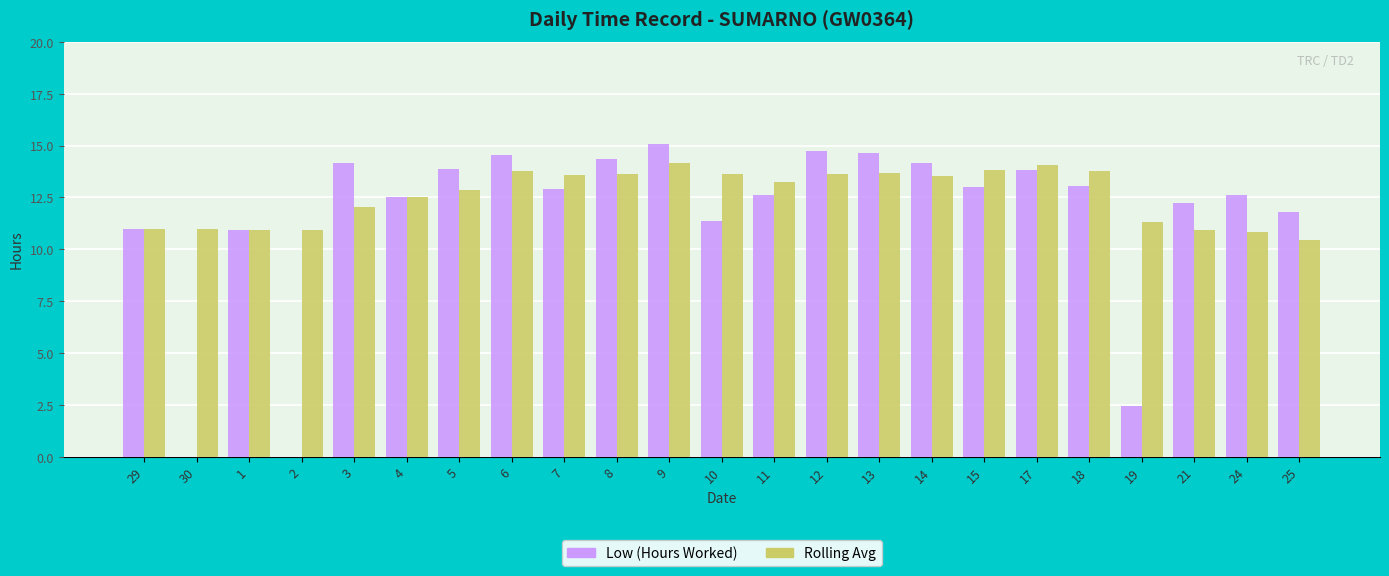

What are all the series names shown in the legend?

Low (Hours Worked), Rolling Avg